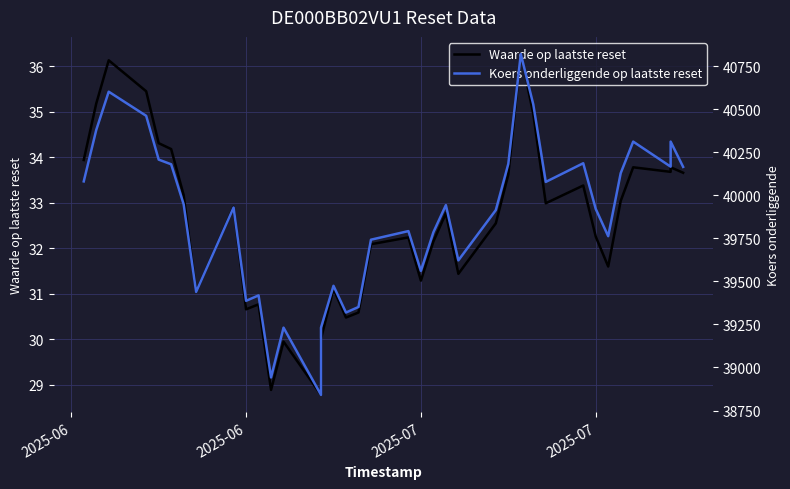

Does the chart display data point markers on the line(s)?

No